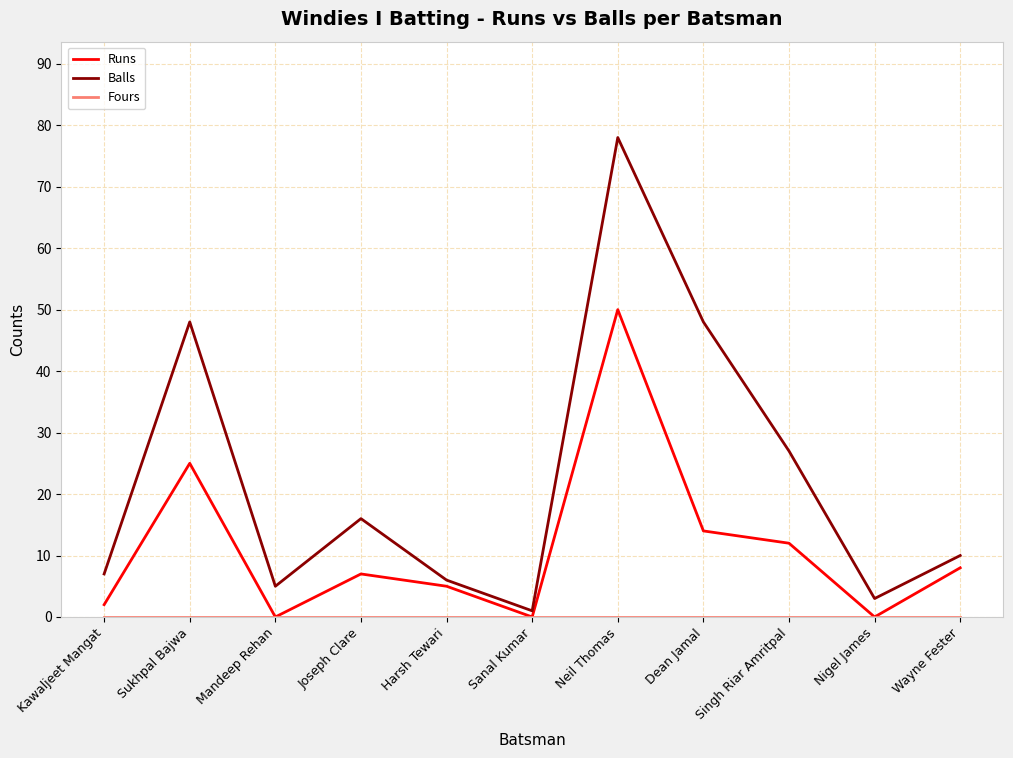

What position from the left is Harsh Tewari?

5